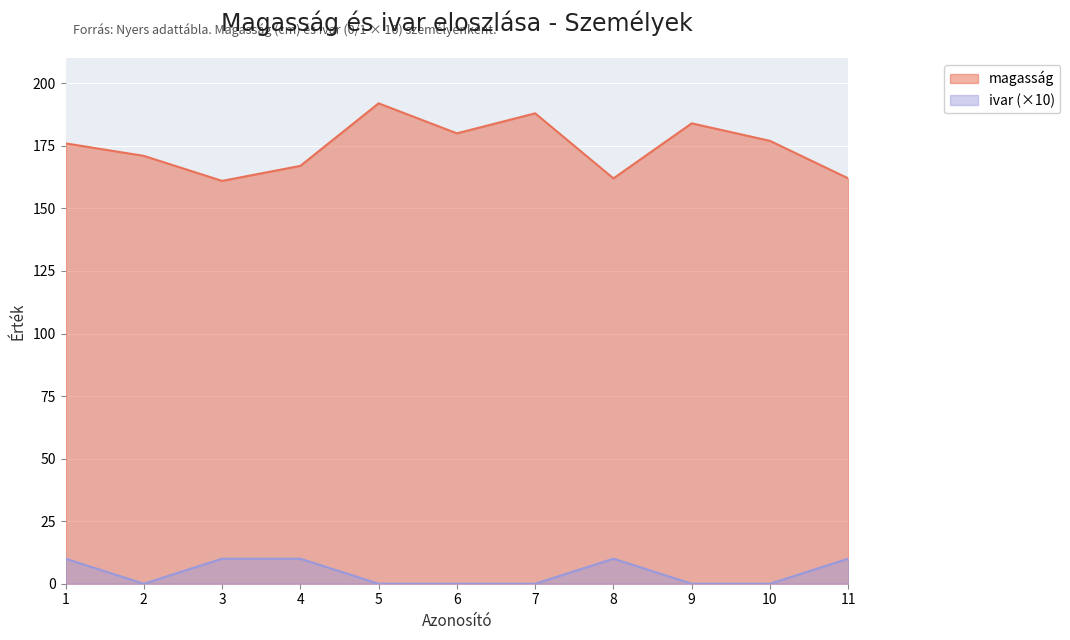

What is the average value of the ivar series?

5